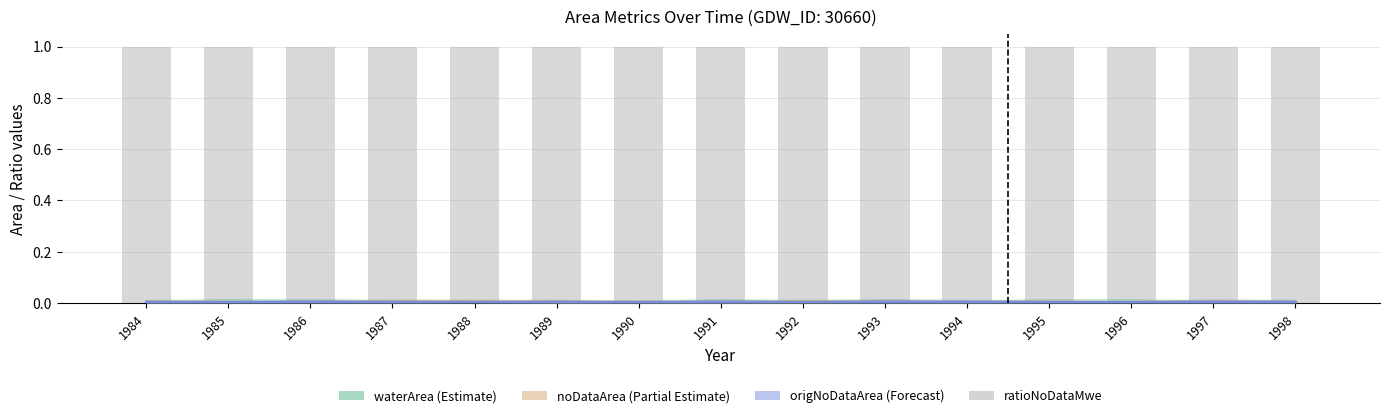

How many series are shown in this chart?

4